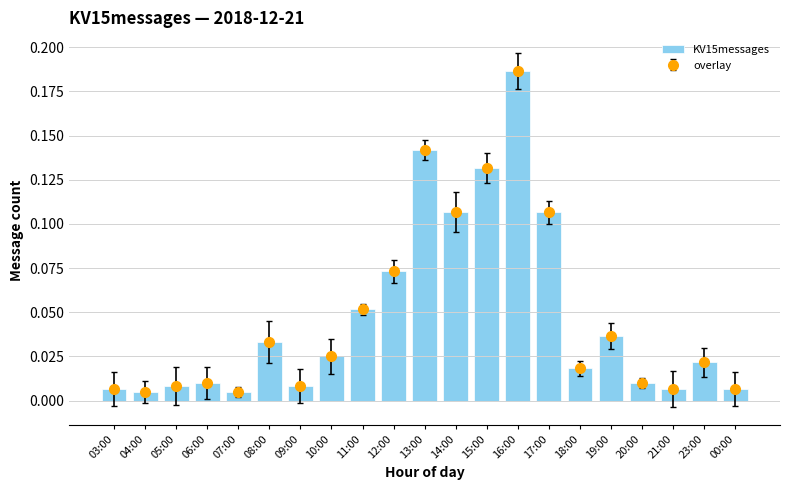

List the labels in order of value, largest first.

16:00, 13:00, 15:00, 14:00, 17:00, 12:00, 11:00, 19:00, 08:00, 10:00, 23:00, 18:00, 06:00, 20:00, 05:00, 09:00, 03:00, 21:00, 00:00, 04:00, 07:00